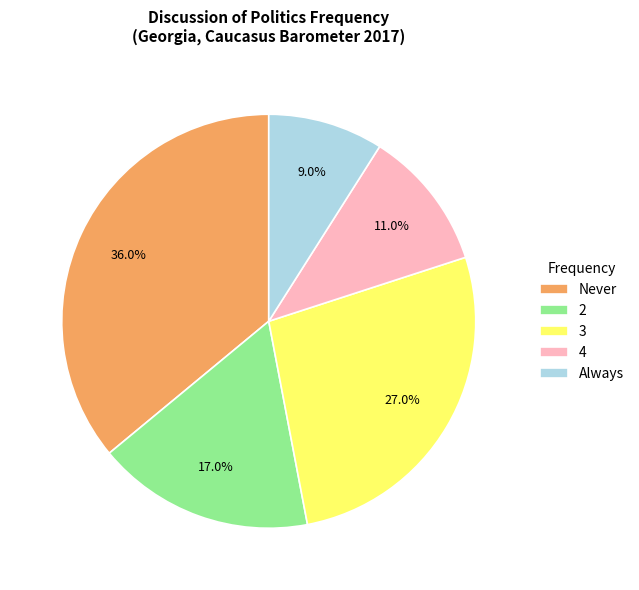

To the nearest percent, what is the combined percentage of 2 and 4?

28%